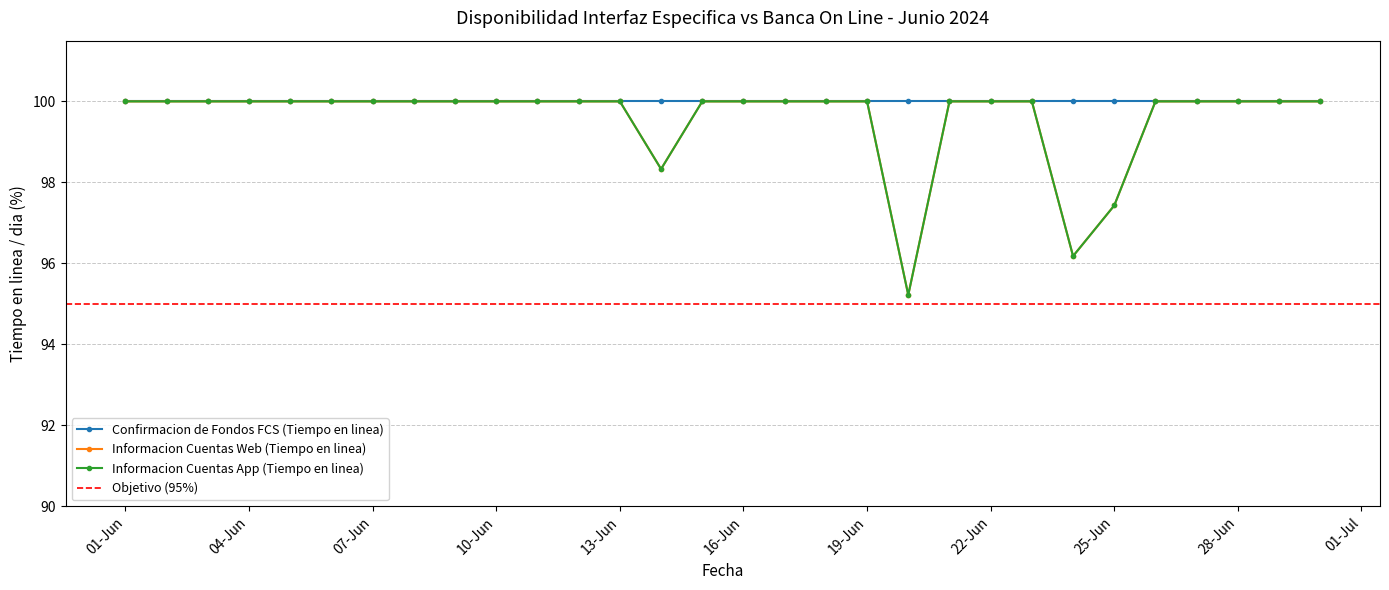

How many interior local valleys does the Informacion Cuentas Web (Tiempo en linea) series have?

3